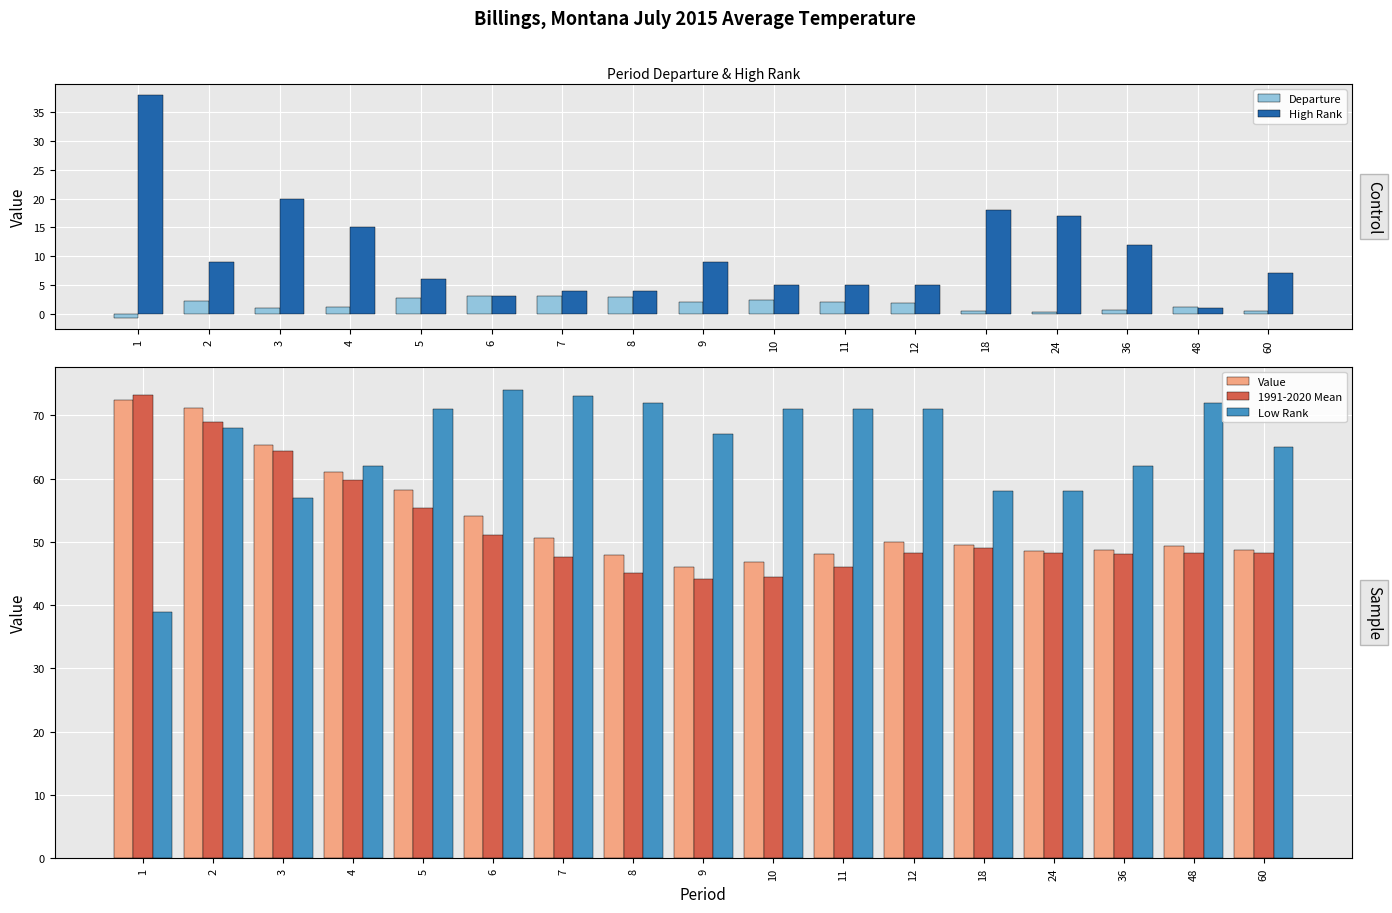

What is the highest value of the Departure series?

3.0